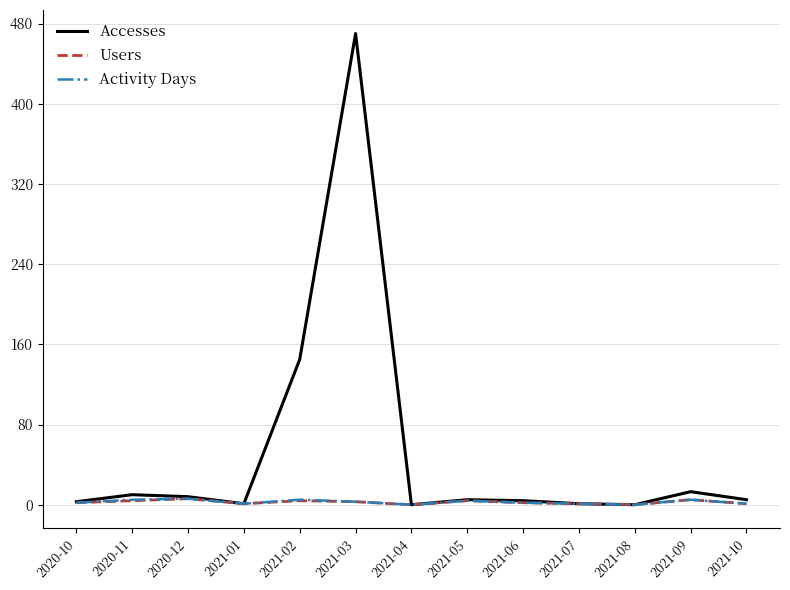

What is the maximum value for Activity Days?

6